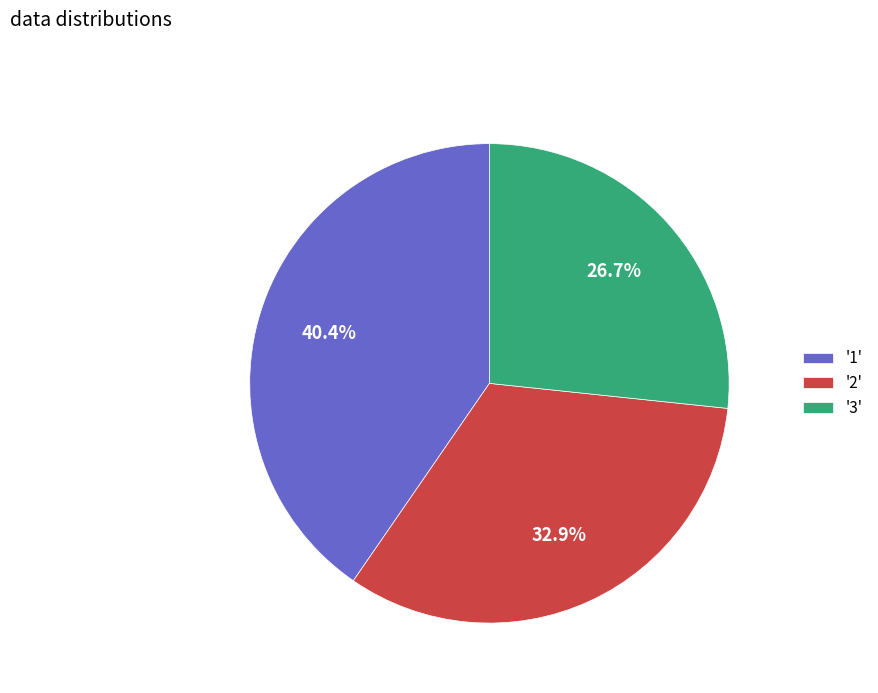

Is the sum of '3' and '2' greater than half?

Yes